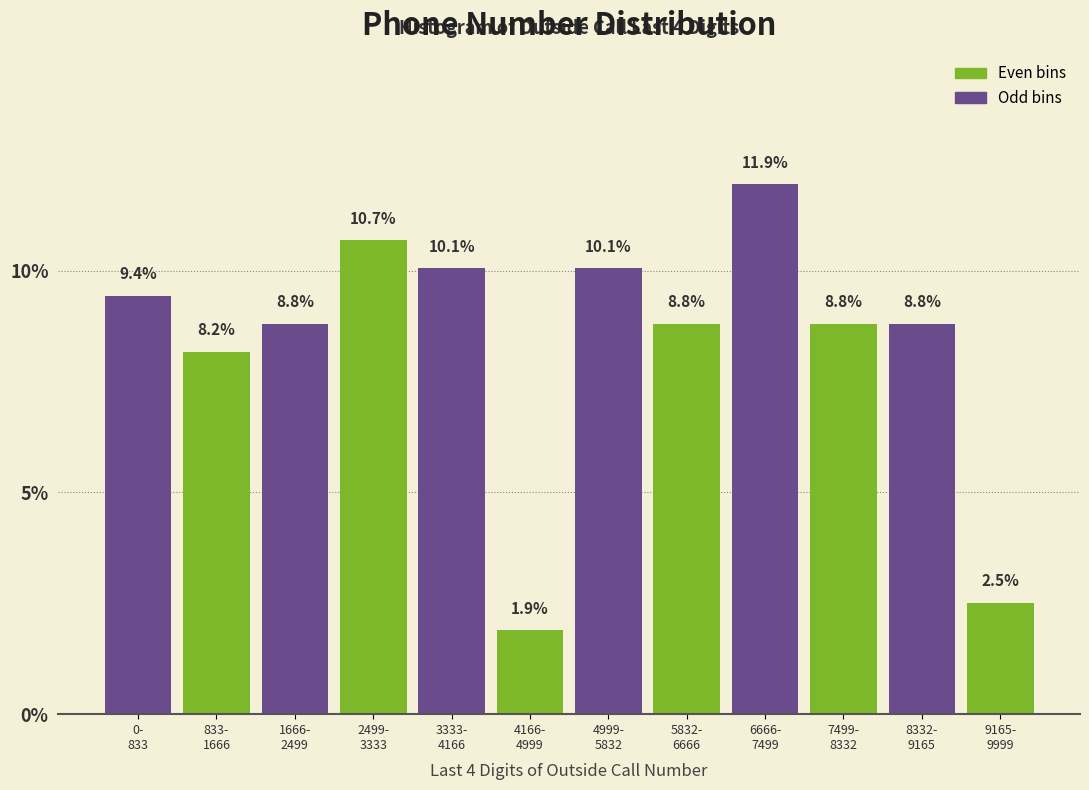

Reading left to right, list all the values displayed in this chart.

9.4	8.2	8.8	10.7	10.1	1.9	10.1	8.8	11.9	8.8	8.8	2.5